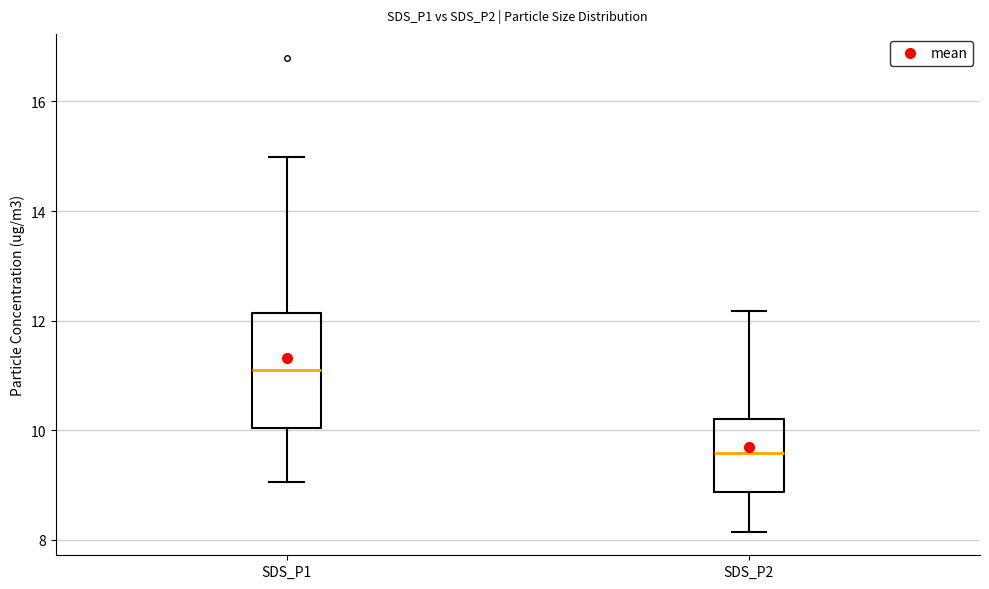

Where does the lower whisker of the box for SDS_P2 end on the y-axis? The values are not printed on the chart, so give them approximately, as read against the axis.

8.2